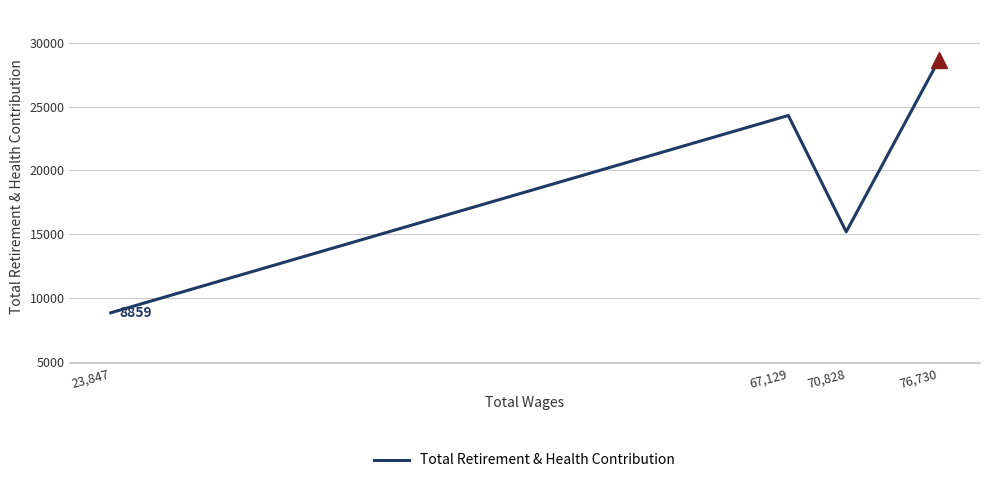

List the labels in order of value, smallest first.

23,847, 70,828, 67,129, 76,730